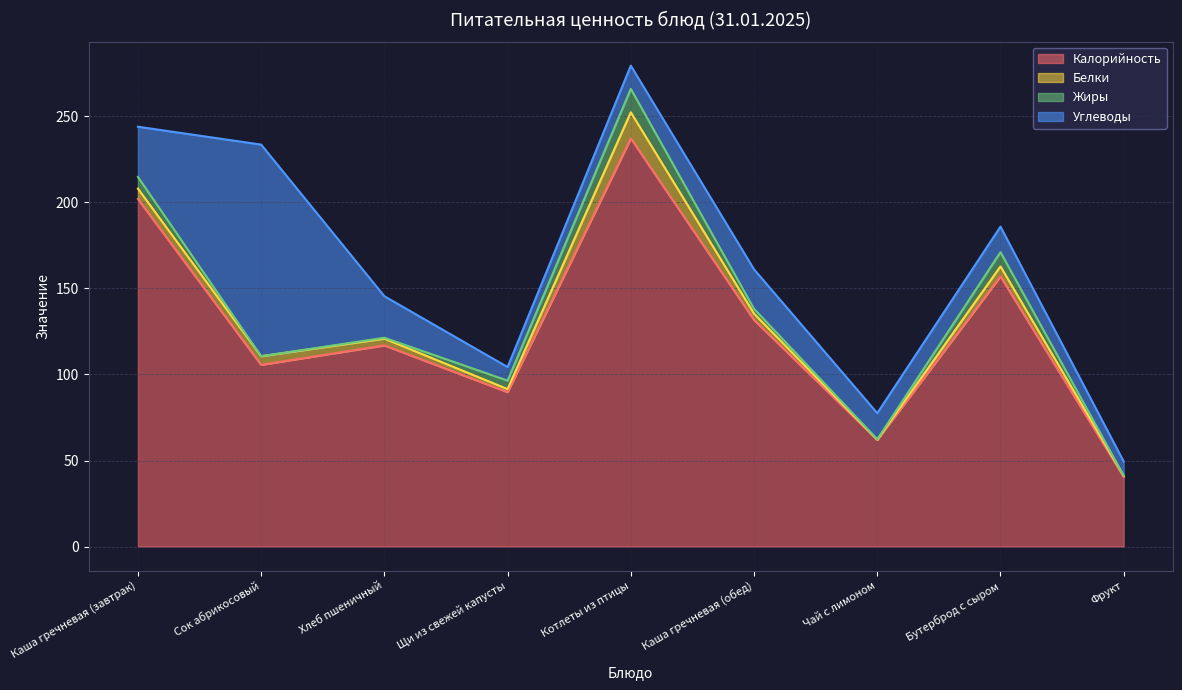

What is the value of the Жиры point at the 7th from the left?

0.2